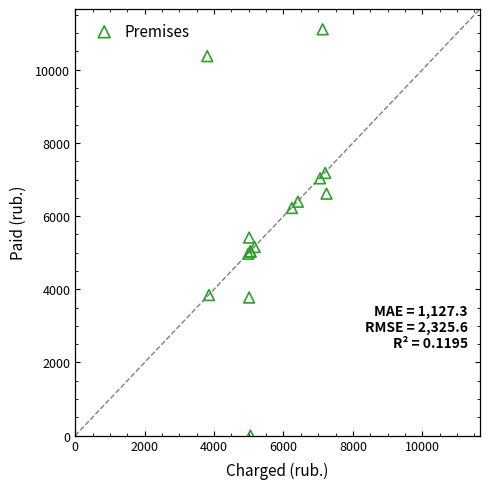

What Y value in the scatter plot is closest to 5553?

5412.7